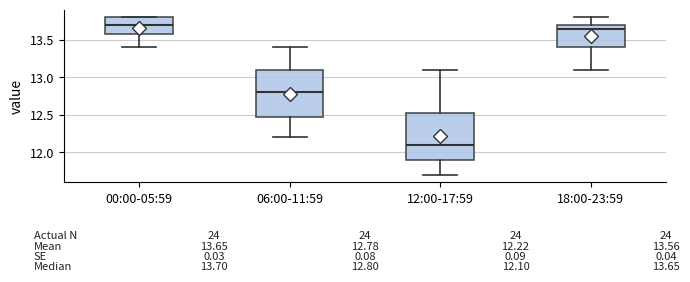

Which box's median line is the lowest?

12:00-17:59